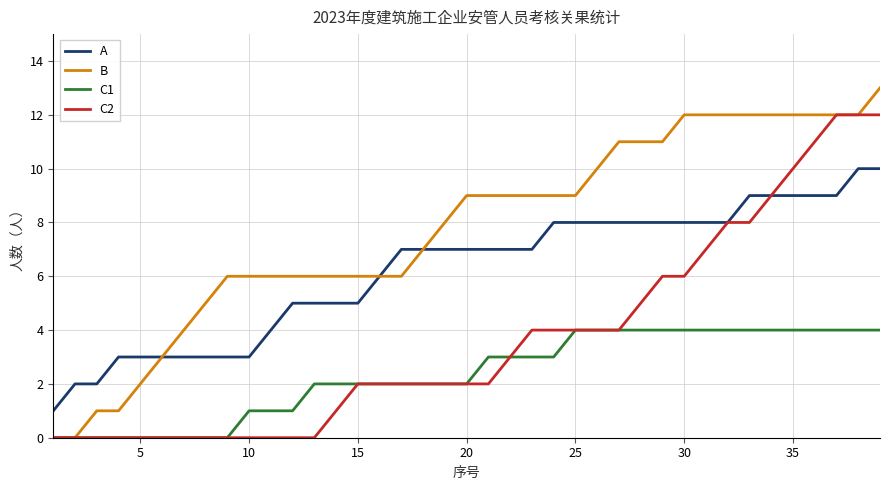

How many distinct data groups are displayed?

4